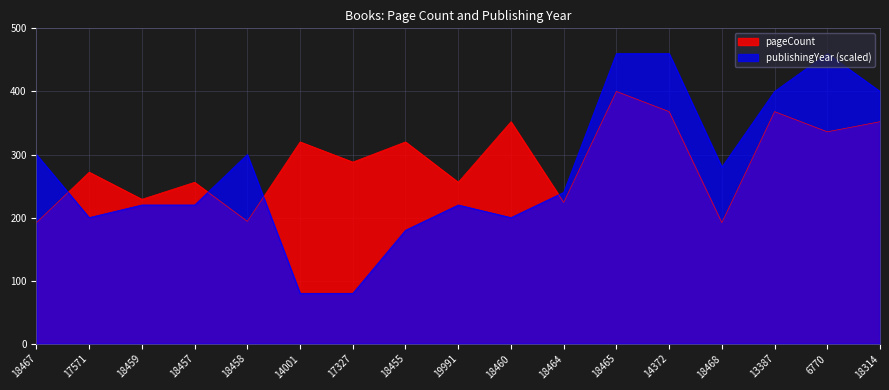

Reading right to left, list all the values displayed in this chart.

pageCount: 352	336	368	192	368	400	224	352	256	320	288	320	194	256	229	272	192
publishingYear: 400	460	400	280	460	460	240	200	220	180	80	80	300	220	220	200	300